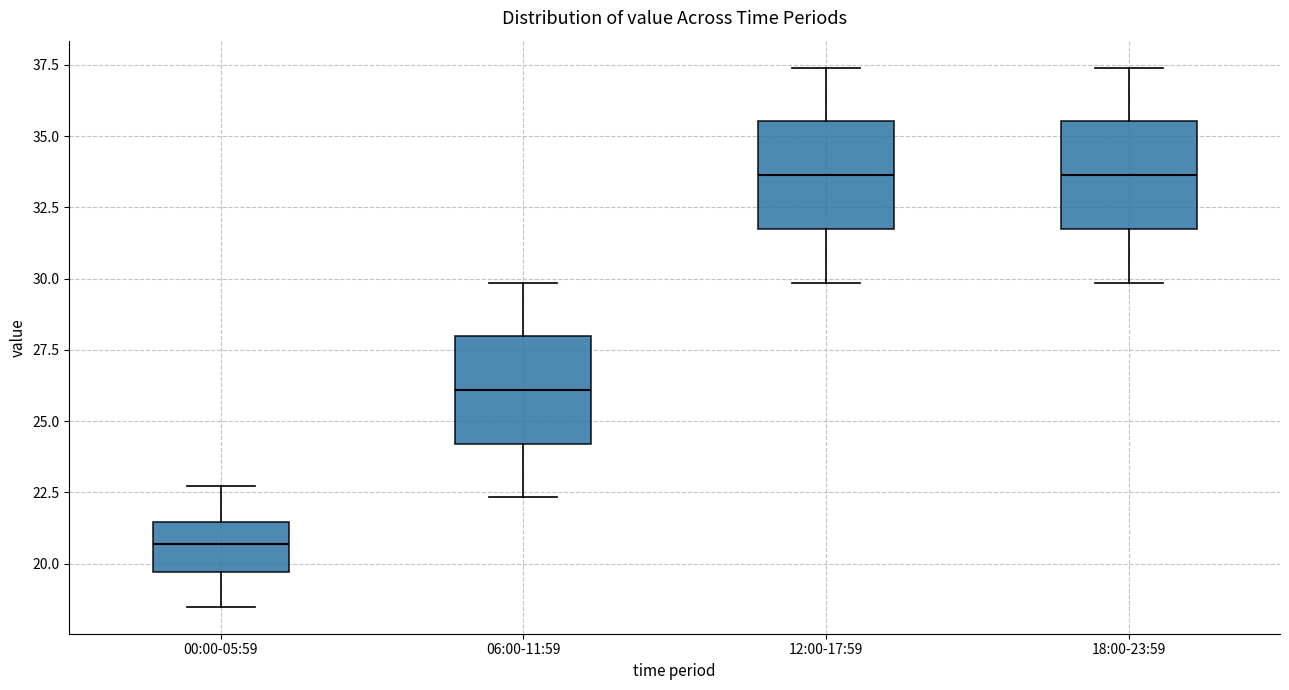

Which box has the lowest median line?

00:00-05:59